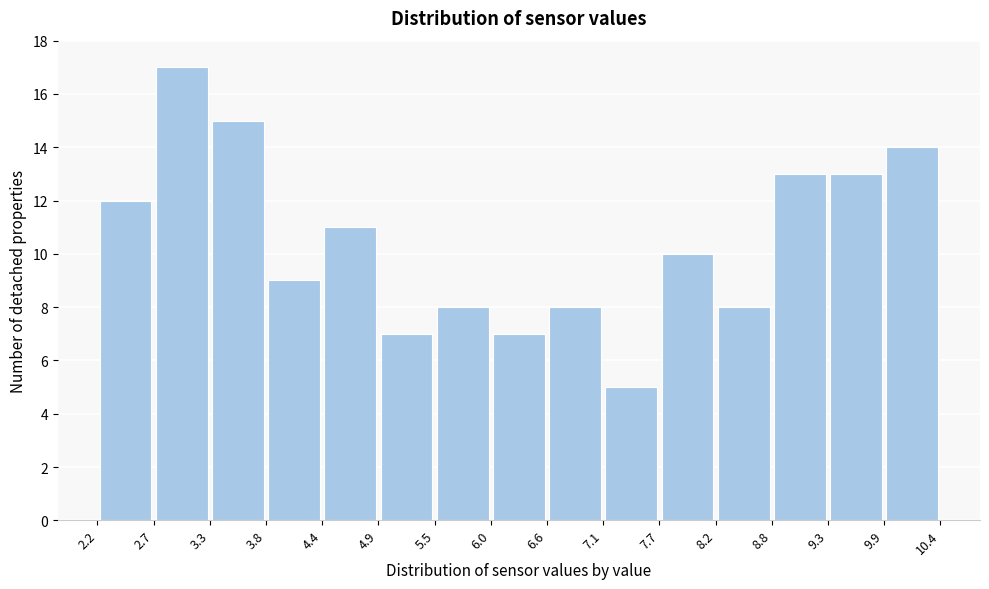

How tall is the bar that spans 7.1 to 7.7 on the x-axis? The values are not printed on the chart, so give them approximately, as read against the axis.

5